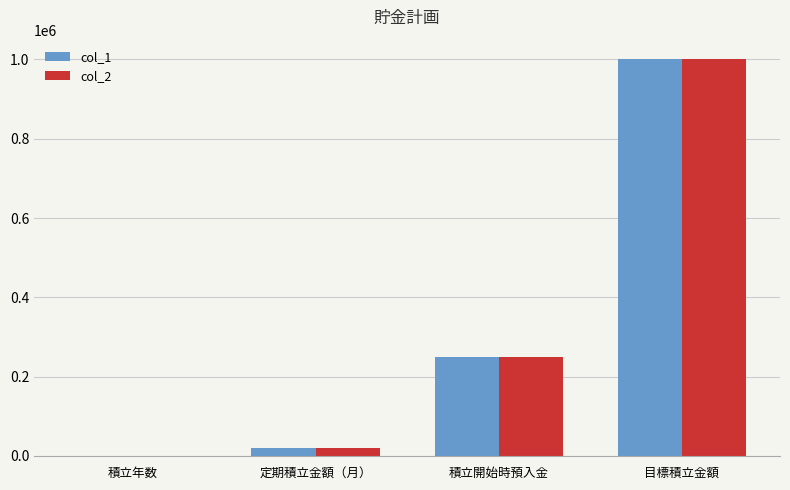

What is the total value across all series at 定期積立金額（月）?

40000